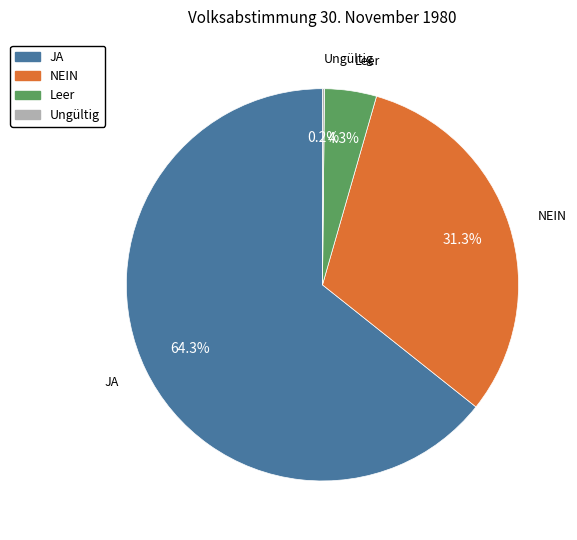

The JA slice represents 64% of the pie. True or false?

True